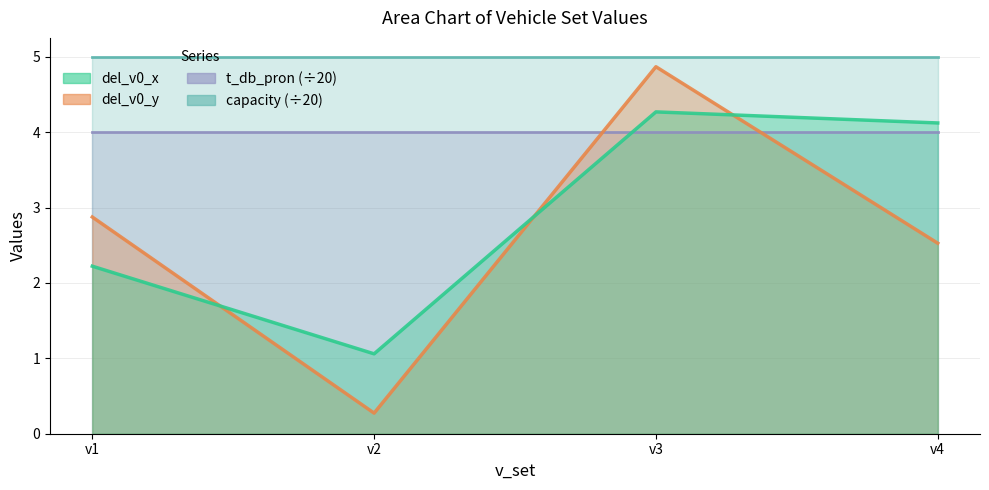

At which category does del_v0_x reach its first local valley?

v2